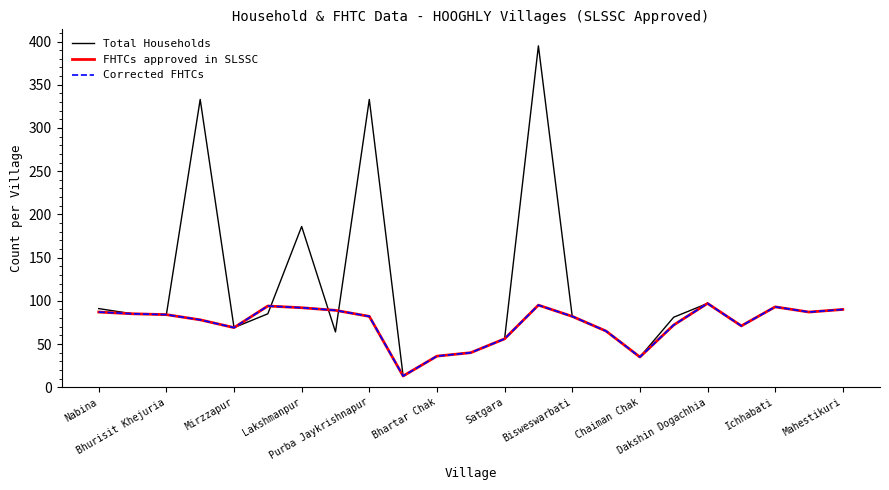

How many times do Total Households and Corrected FHTCs cross each other?

3